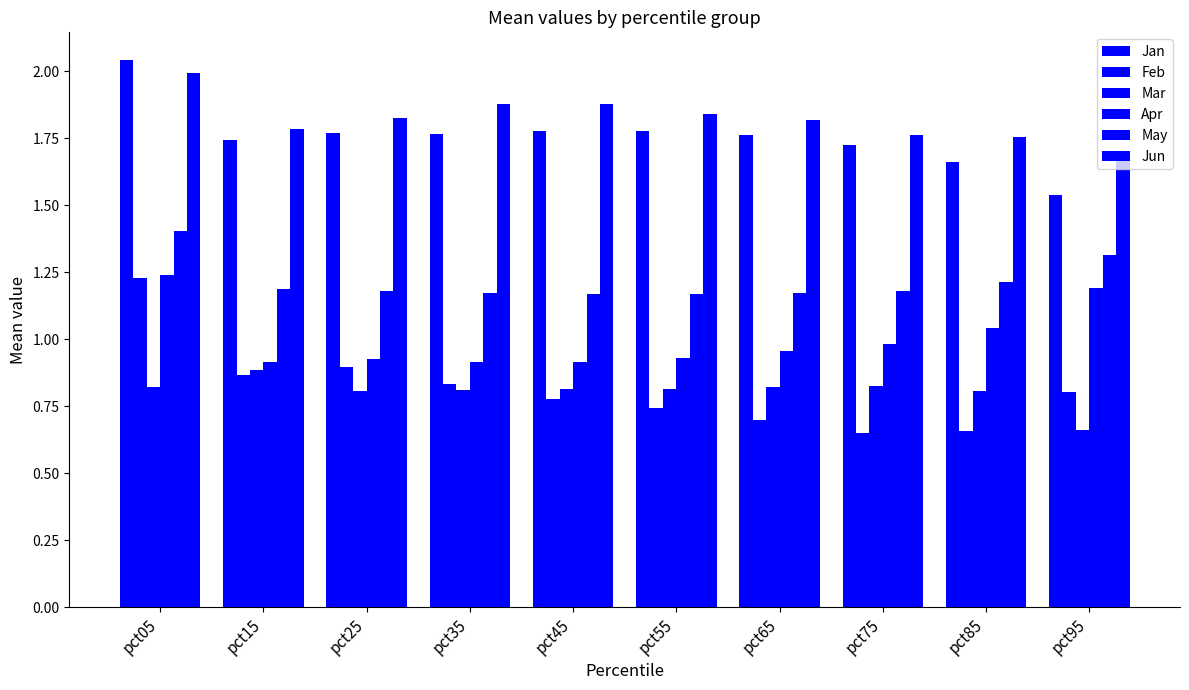

What is the minimum value shown in the chart?

0.7